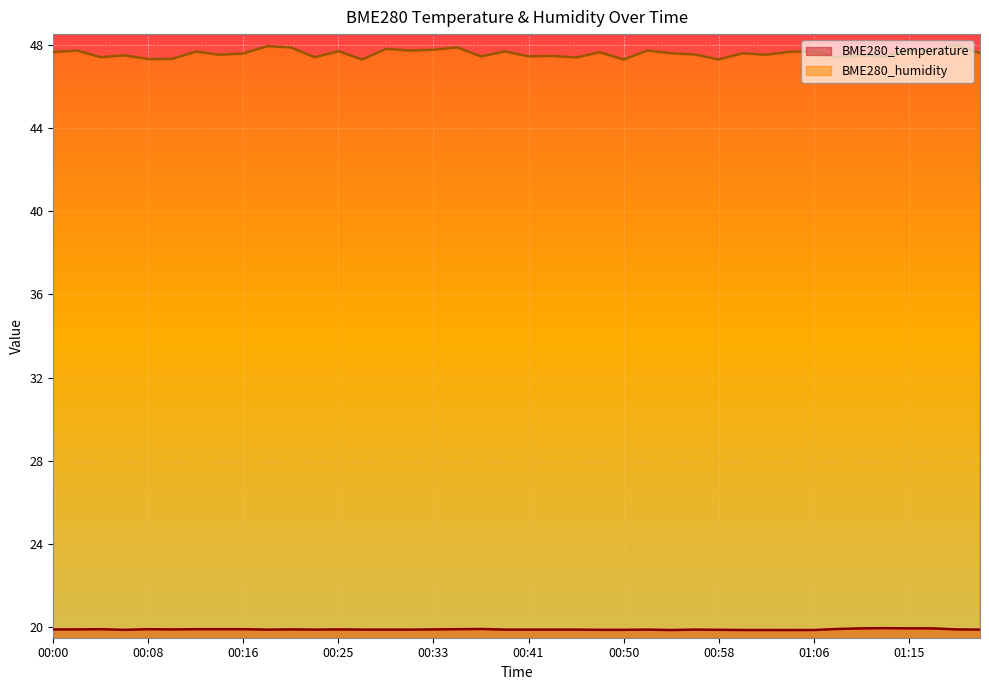

In BME280_temperature, how many points are higher than both neighbors (excluding endpoints)?

8